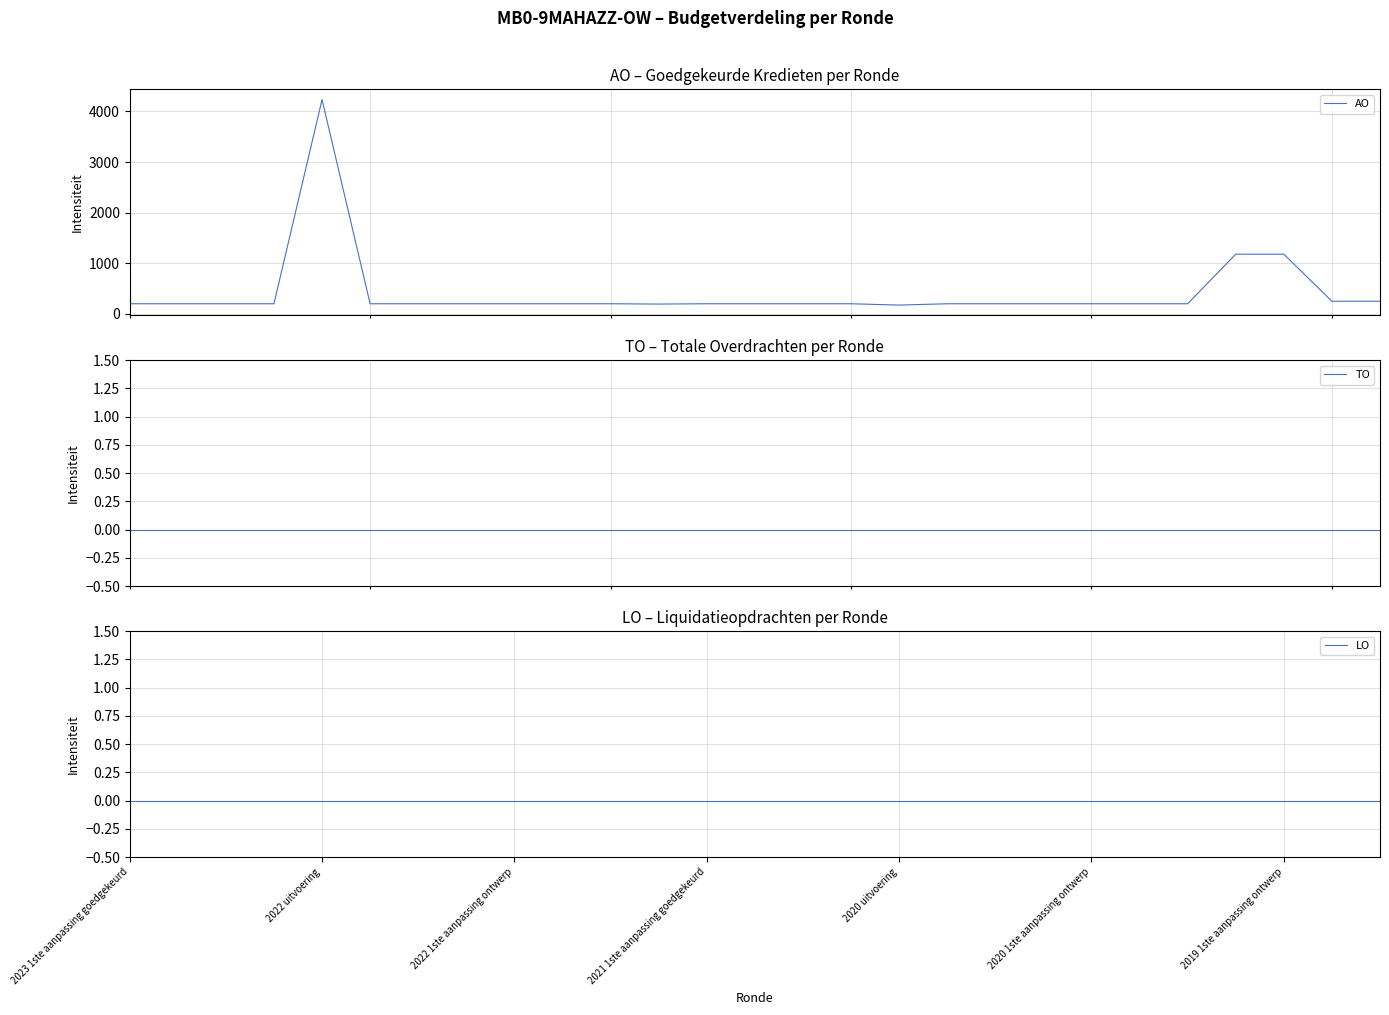

True or false: AO has more than 0 interior local peaks.

True